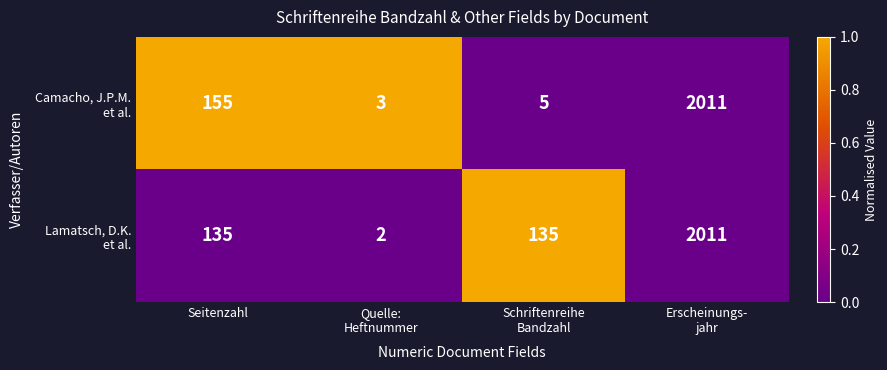

What is the spread (max minus min) of values at Seitenzahl?

20